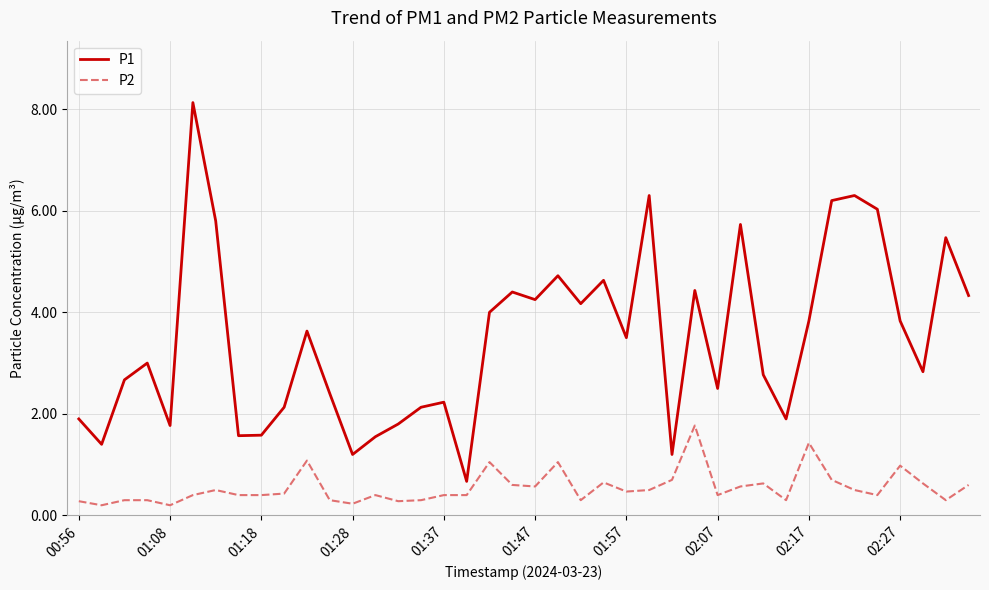

What is the difference between the second highest and minimum values in the P1 series?

5.6